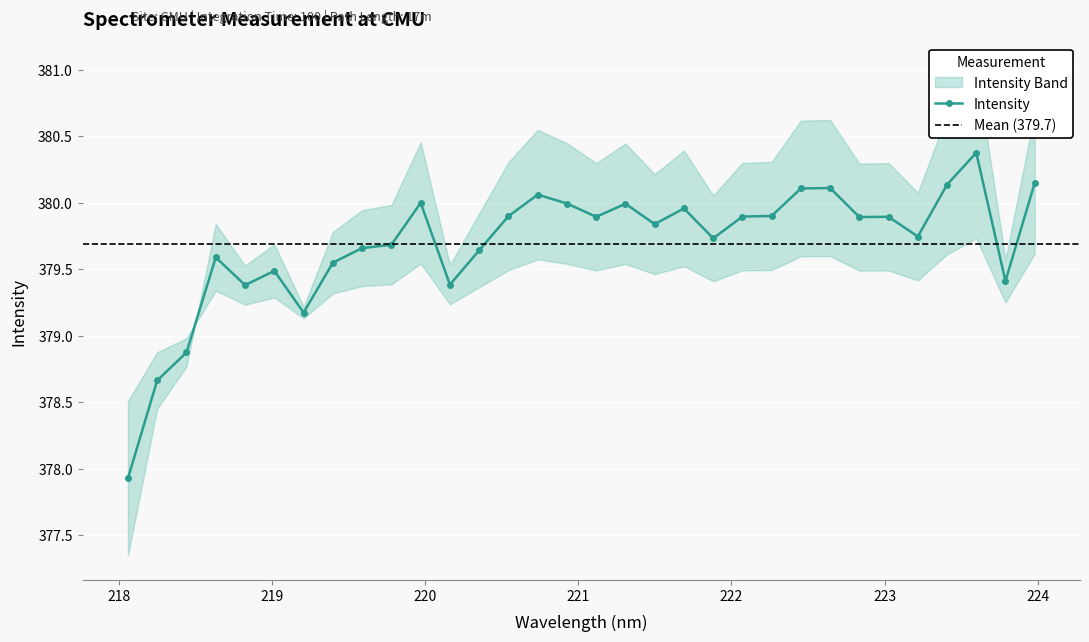

What is the value of the Intensity point at the 31st from the left?

379.4